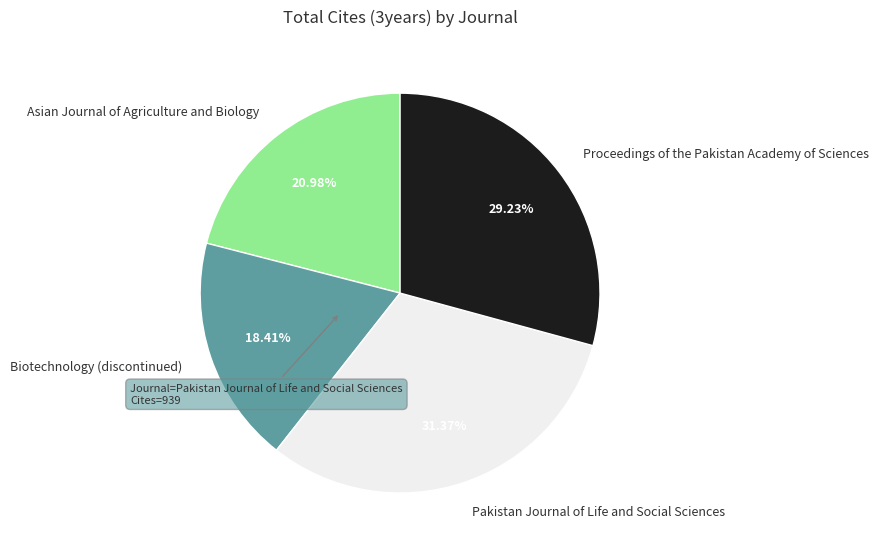

Rank the categories by value from lowest to highest.

Biotechnology (discontinued), Asian Journal of Agriculture and Biology, Proceedings of the Pakistan Academy of Sciences, Pakistan Journal of Life and Social Sciences